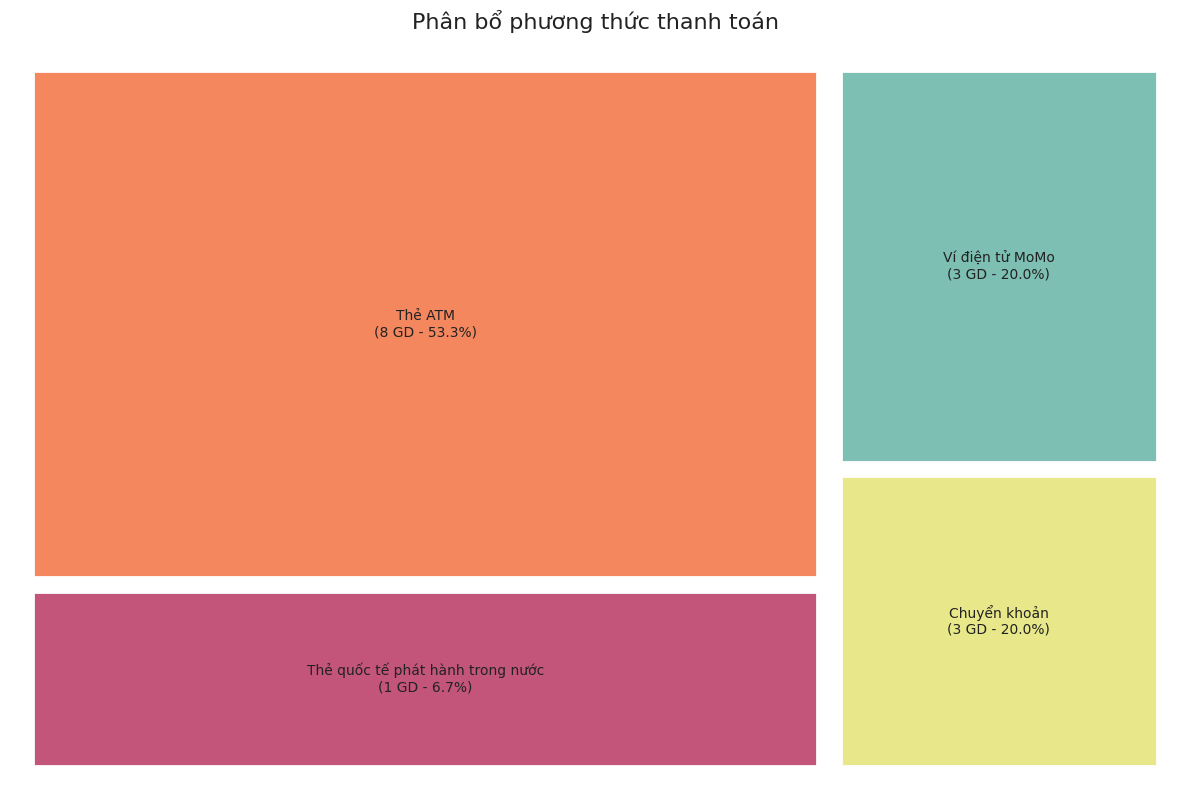

What is the ratio of the value at Ví điện tử MoMo to the value at Thẻ ATM?

0.4